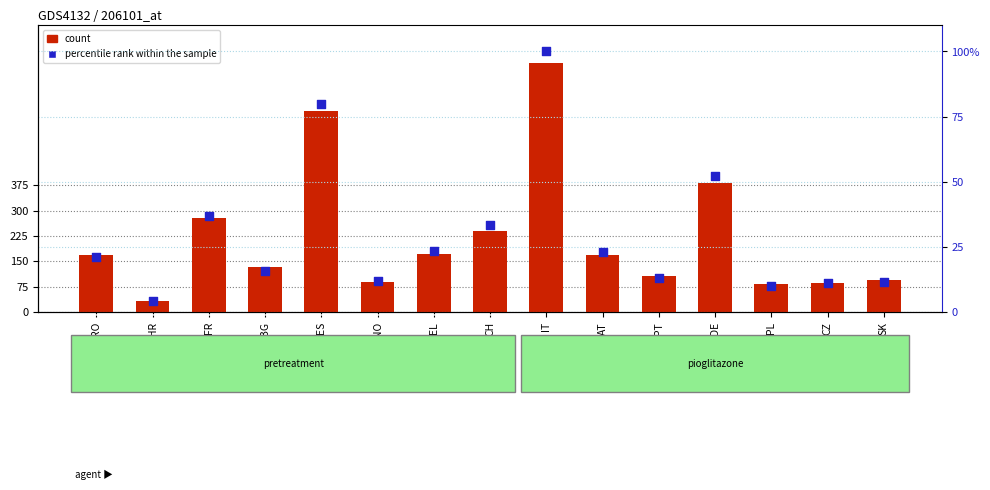

At which category is the sum across all series the highest?

IT